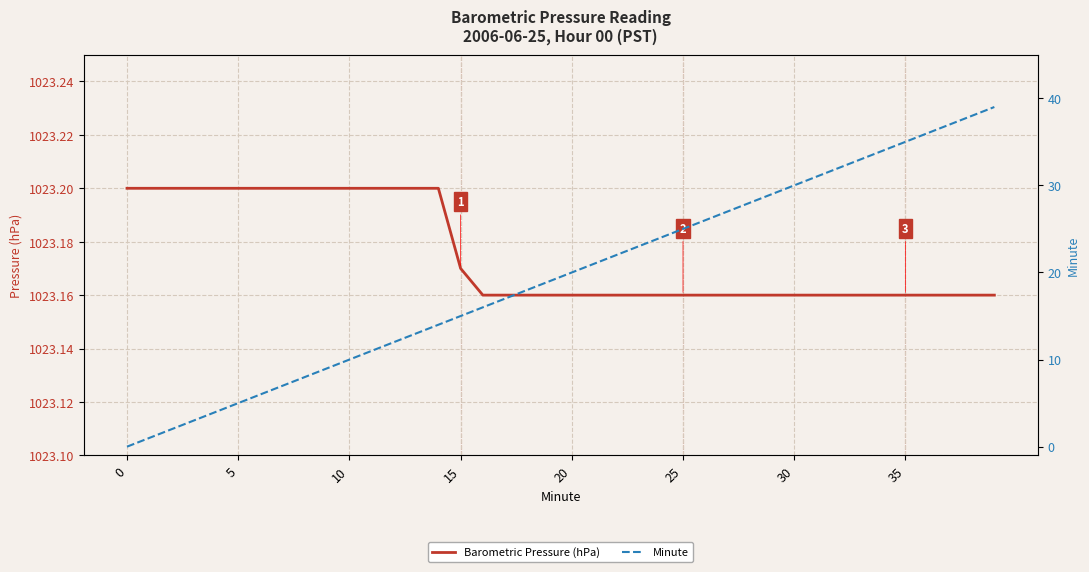

Is it true that Barometric Pressure (hPa) equals 1466.8 at 25?

False